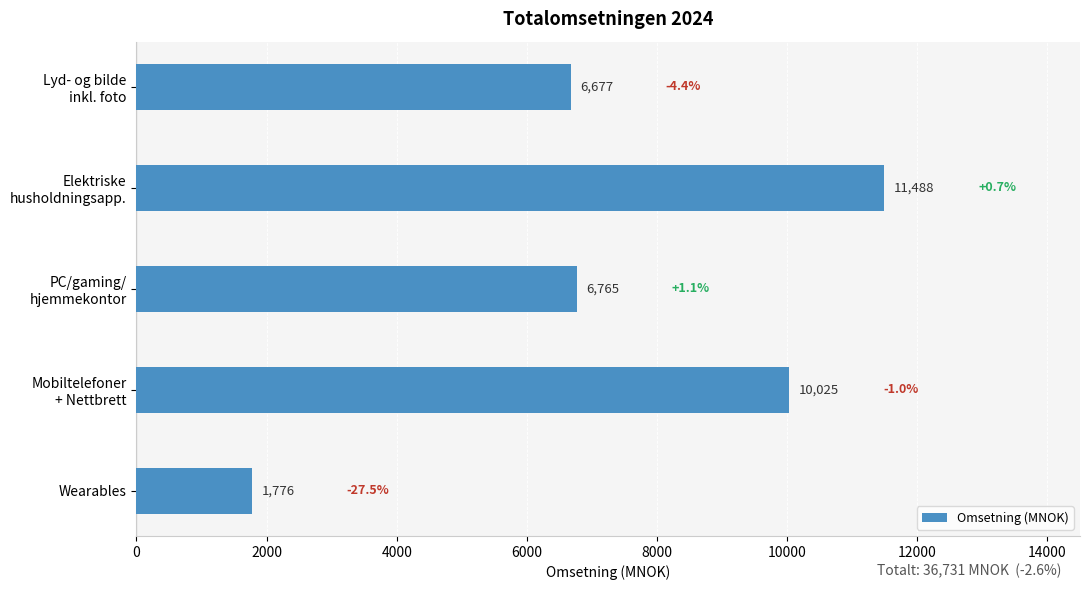

Is it true that the value at Wearables is 2802?

False